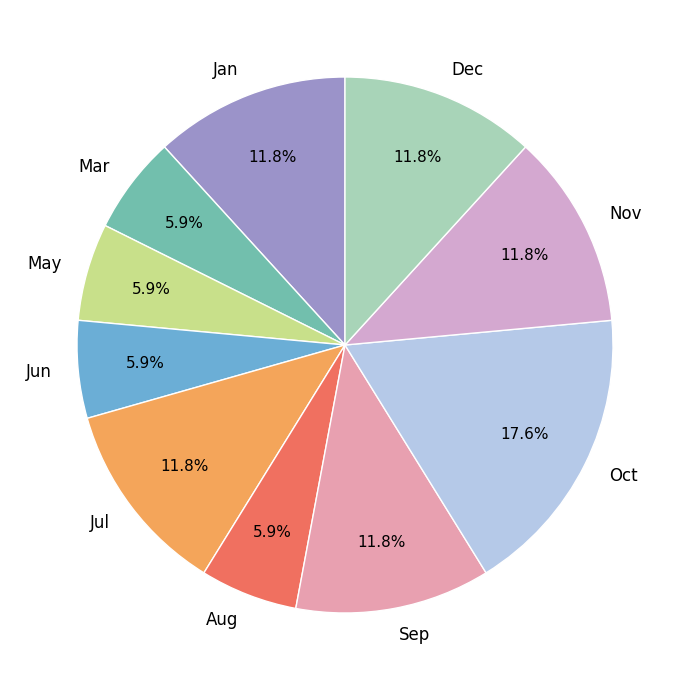

To the nearest percent, what is the difference between the largest and smallest slice percentages?

12%